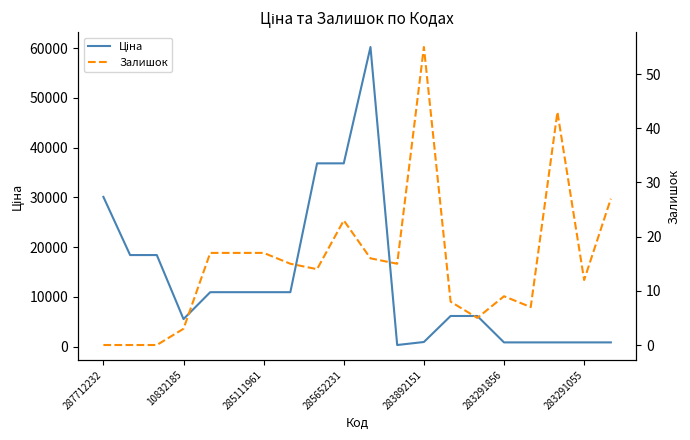

Is it true that Ціна equals 3680.2 at 285652231?

False